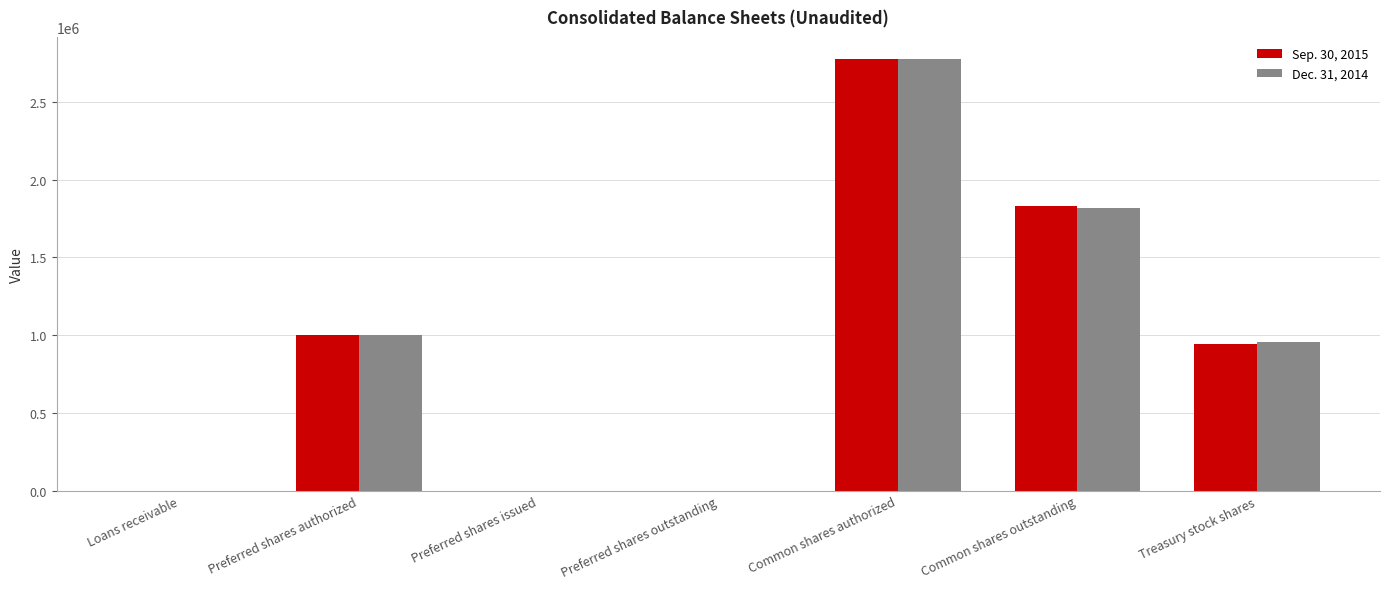

How many groups of bars are there?

7